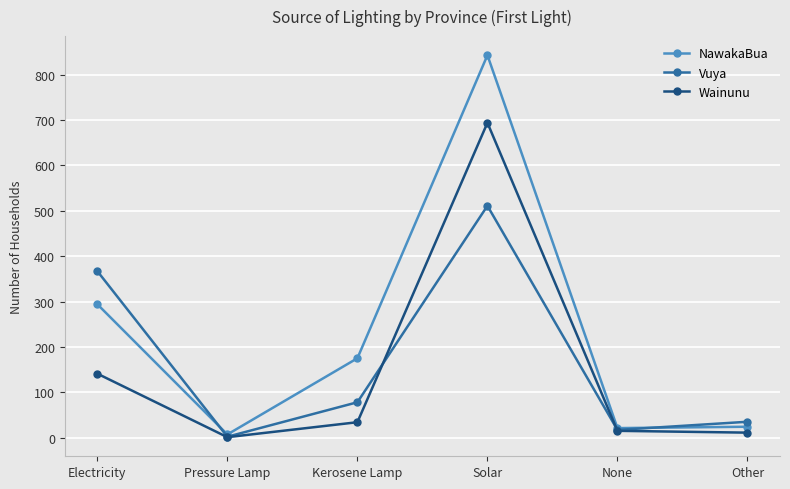

The value of NawakaBua at Solar is 1268. True or false?

False